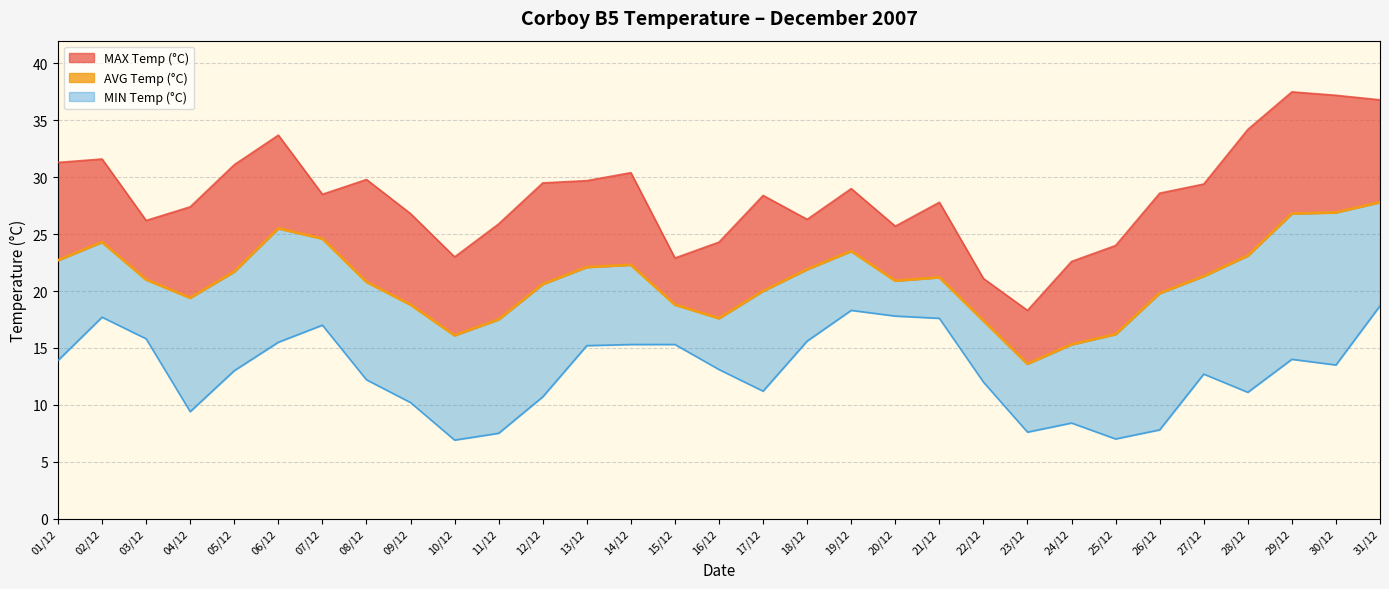

Reading left to right, list all the values displayed in this chart.

01/12=22.7	02/12=24.3	03/12=21.0	04/12=19.4	05/12=21.7	06/12=25.5	07/12=24.6	08/12=20.8	09/12=18.8	10/12=16.1	11/12=17.5	12/12=20.6	13/12=22.1	14/12=22.3	15/12=18.8	16/12=17.6	17/12=20.0	18/12=21.9	19/12=23.5	20/12=20.9	21/12=21.2	22/12=17.4	23/12=13.6	24/12=15.3	25/12=16.2	26/12=19.8	27/12=21.3	28/12=23.1	29/12=26.8	30/12=26.9	31/12=27.8